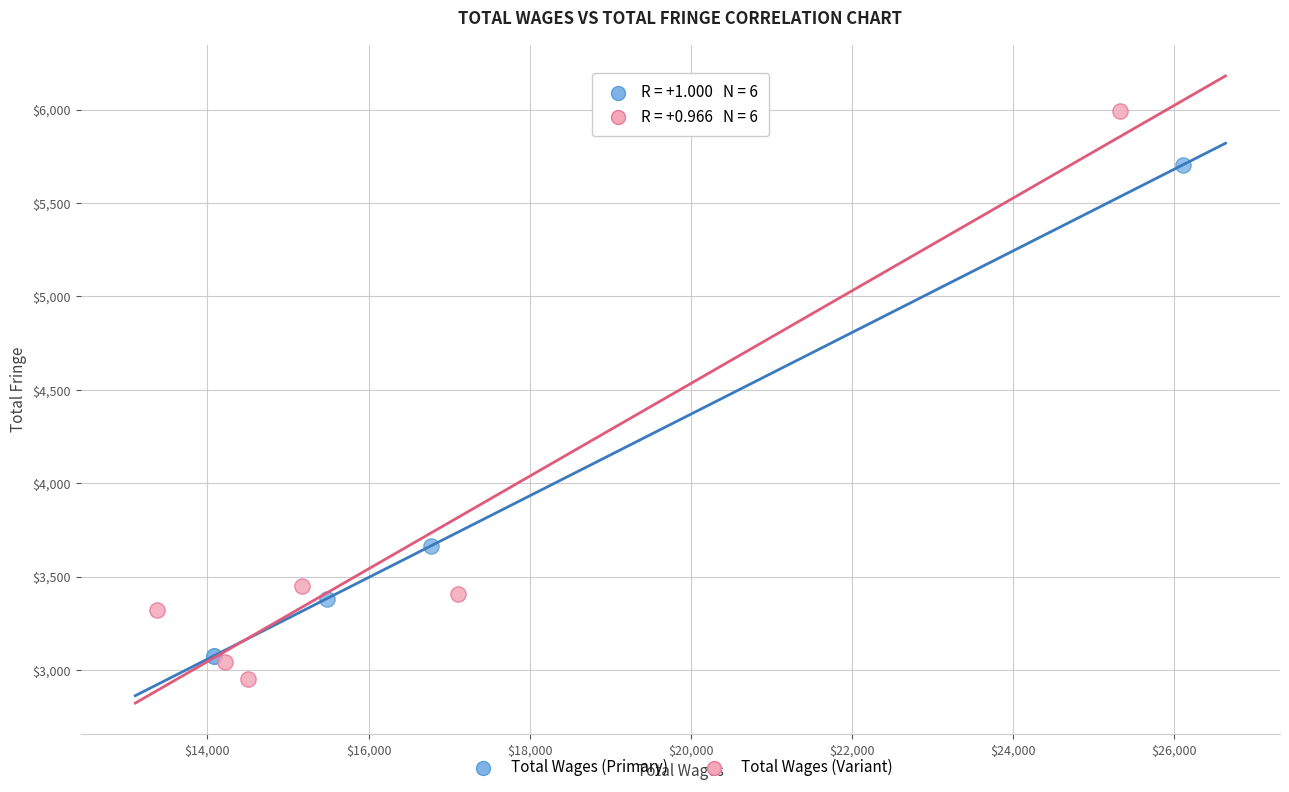

Which series has the largest Y range (max minus min)?

Total Wages (Variant)